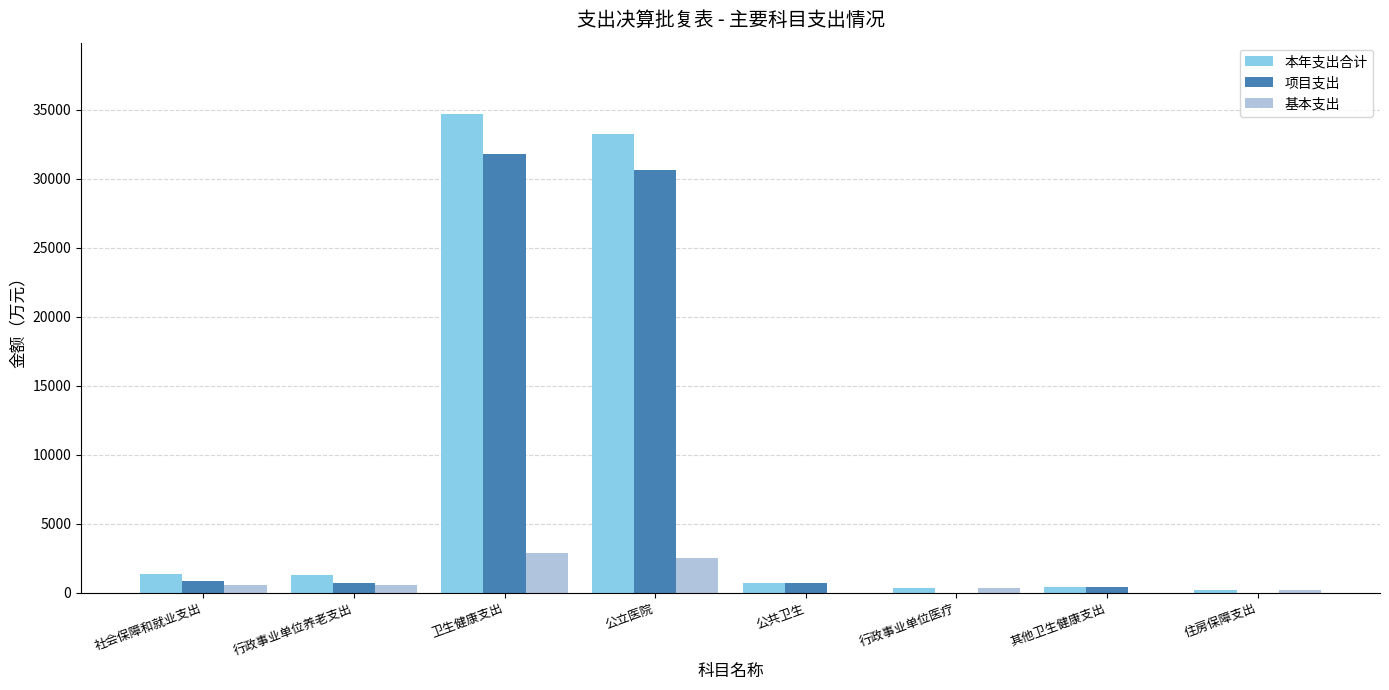

At which label does 项目支出 reach its peak?

卫生健康支出